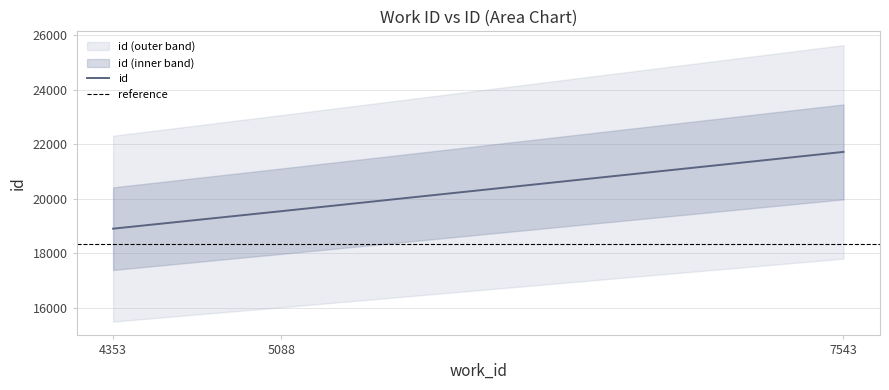

At which category does the chart reach its minimum across all series?

4353